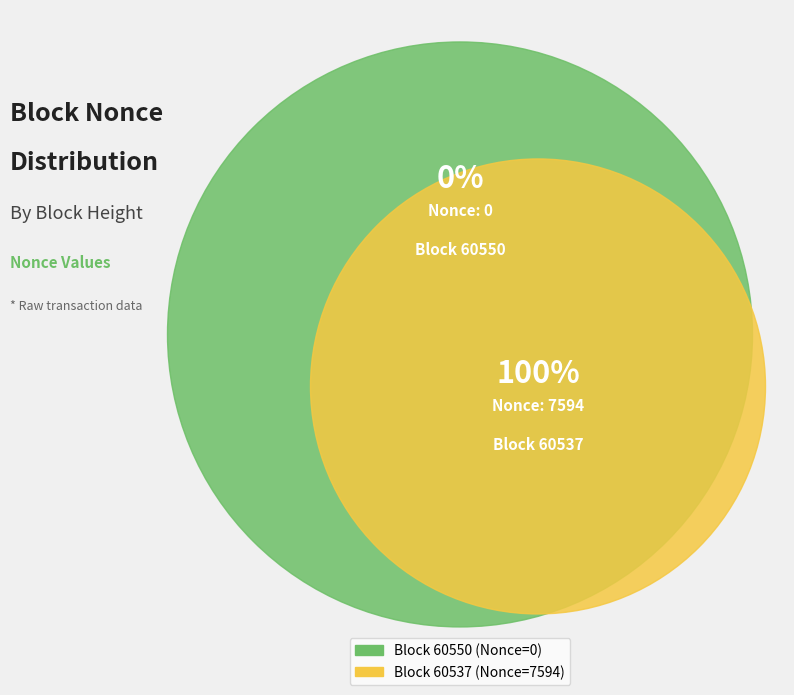

Which has a higher value, 60537 or 60550?

60537